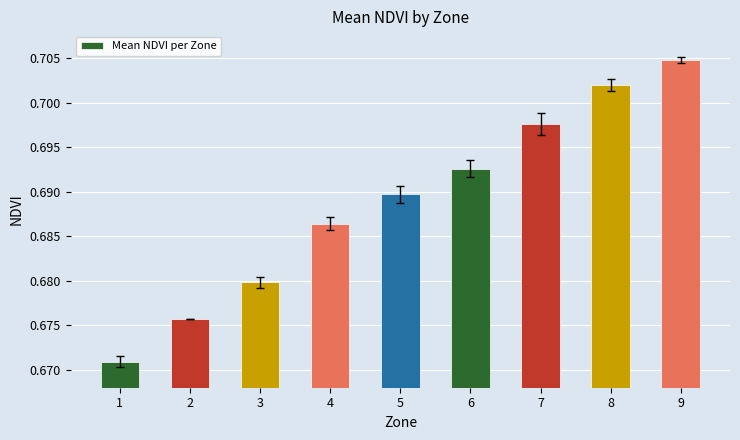

List the labels in order of value, largest first.

9, 8, 7, 6, 5, 4, 3, 2, 1